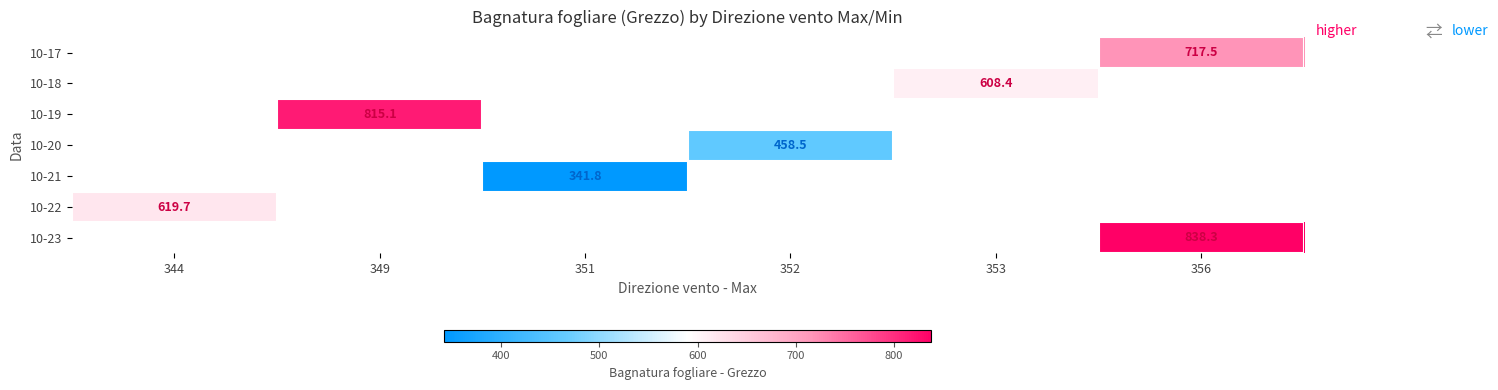

Count the number of categories in the chart.

6